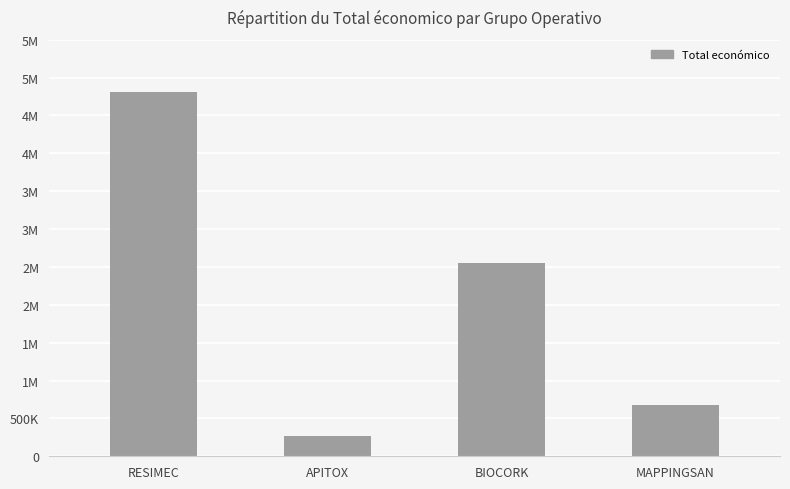

Is it true that the value at BIOCORK is 1527840?

False